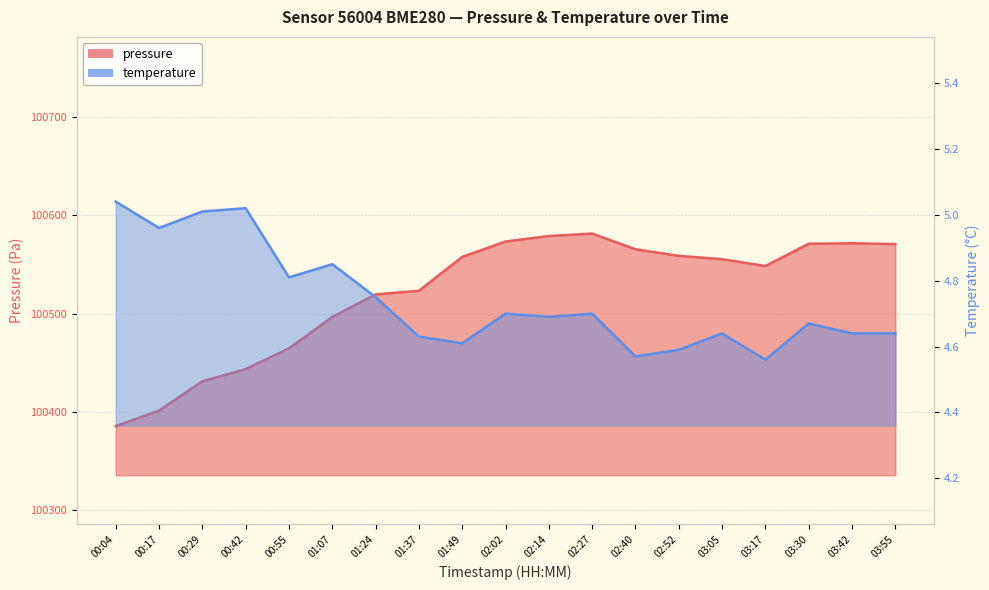

What is the difference between the highest and lowest values at 00:17?

100396.5